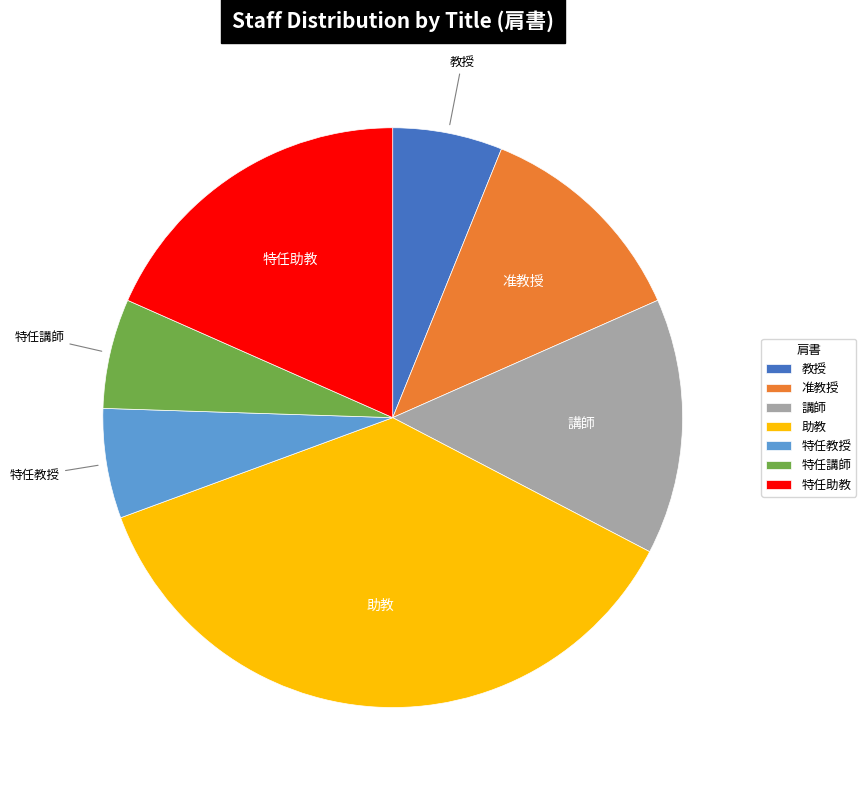

Combined, do 特任講師 and 助教 account for over 50%?

No